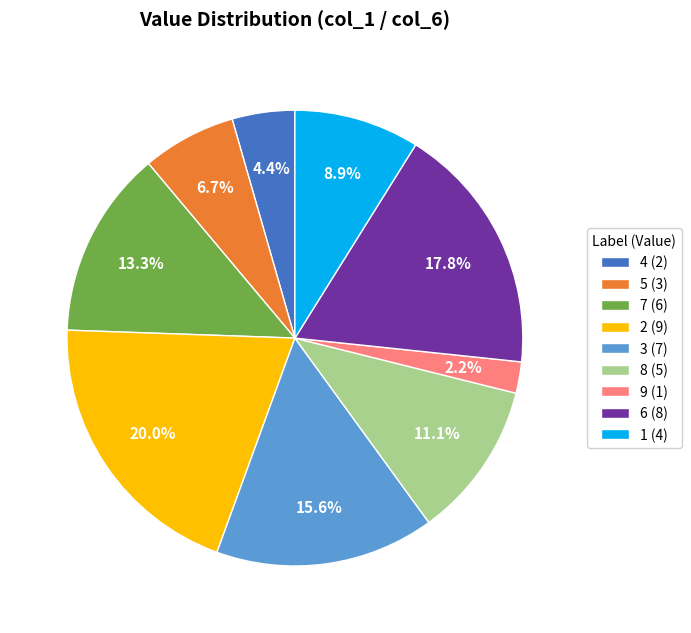

Do 8 (5) and 3 (7) together represent more than half of the pie?

No